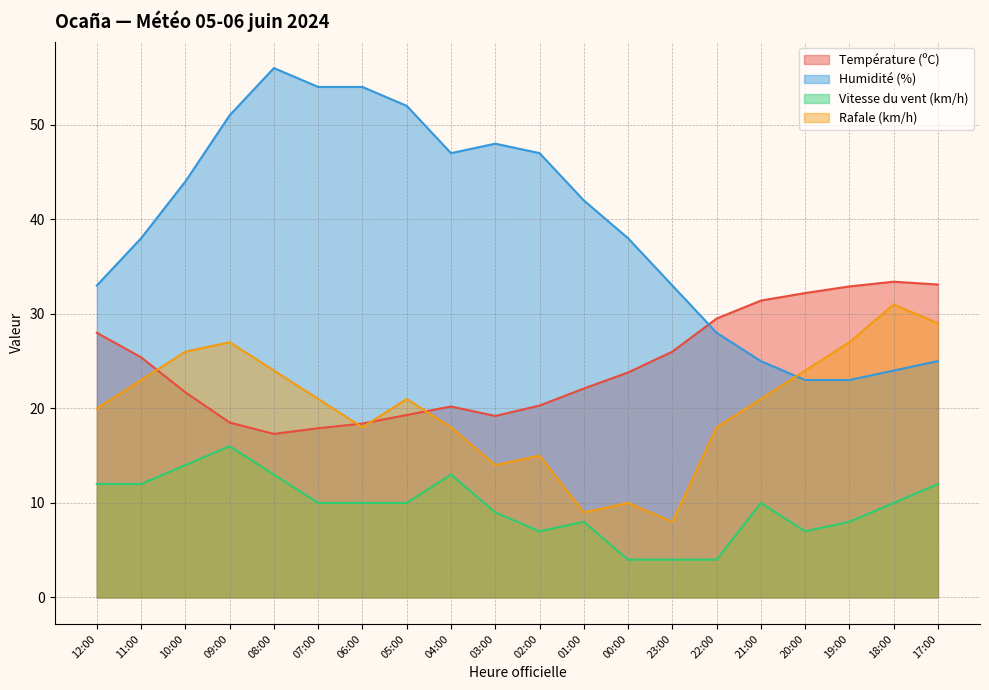

Which category has the highest value across all series?

08:00